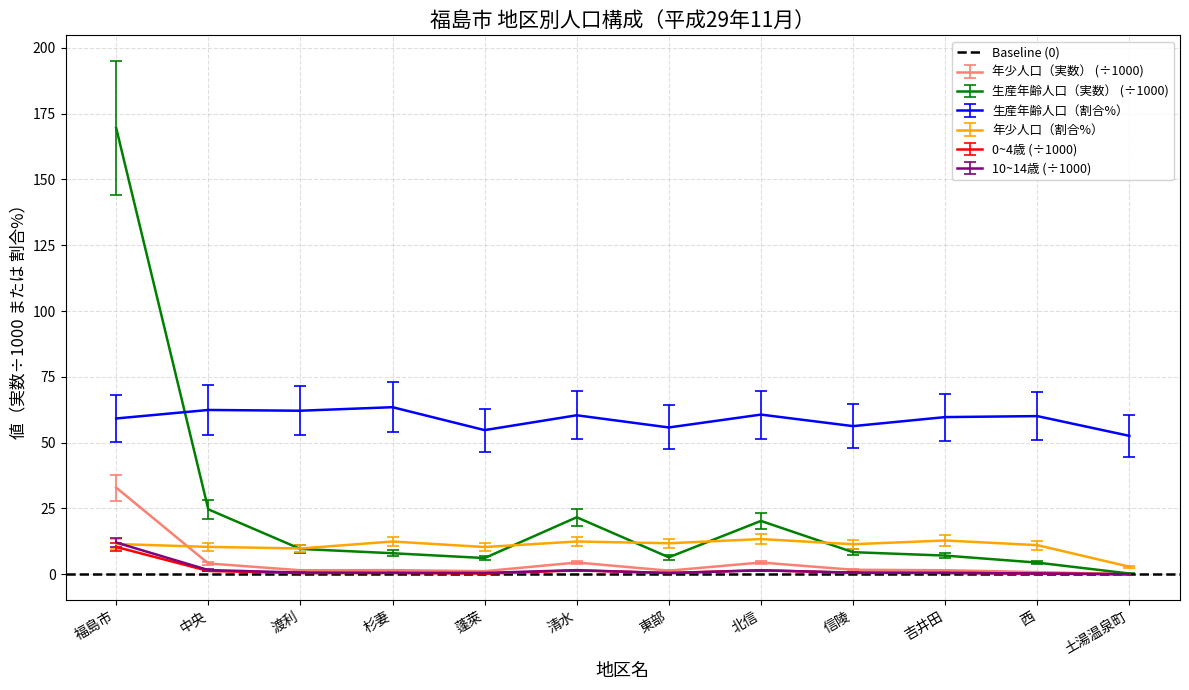

Which category has the lowest value in the 生産年齢人口（割合%） series?

土湯温泉町